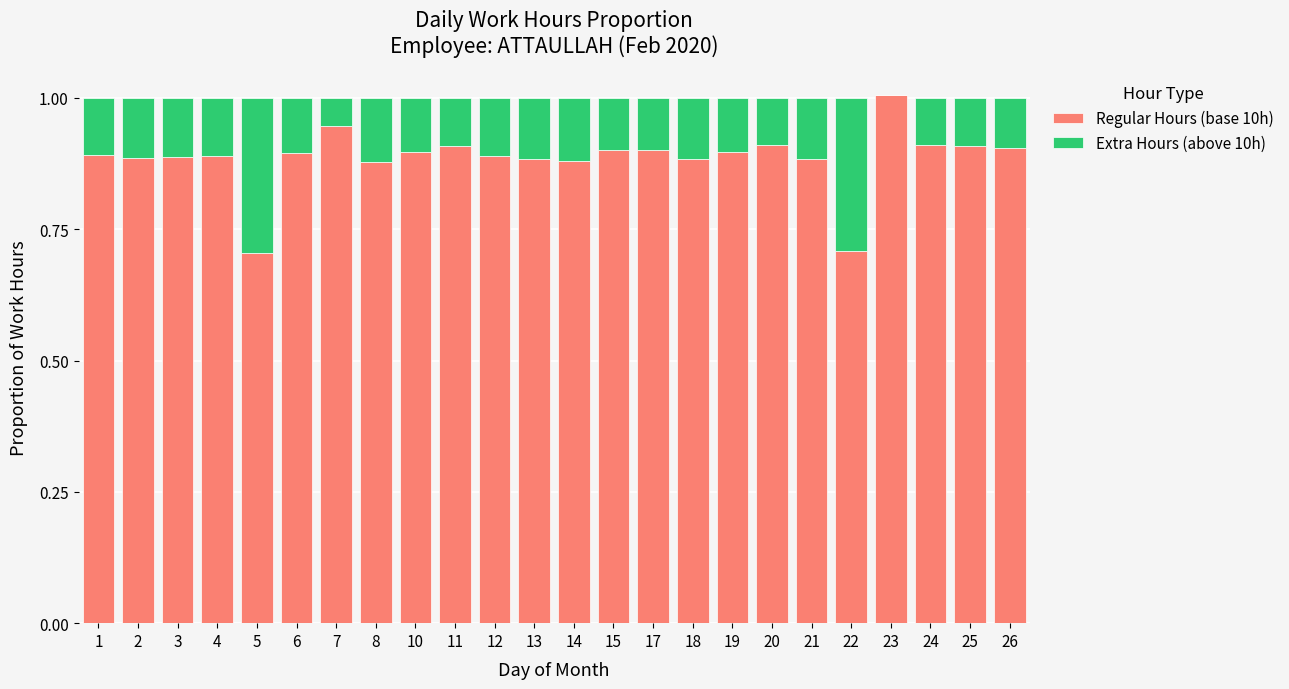

What are all the series names shown in the legend?

Regular Hours (base 10h), Extra Hours (above 10h)